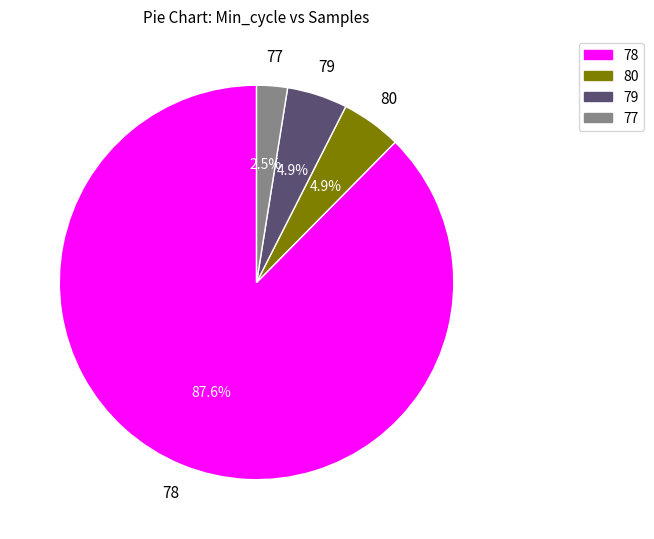

Is there any slice that represents more than half of the pie?

Yes